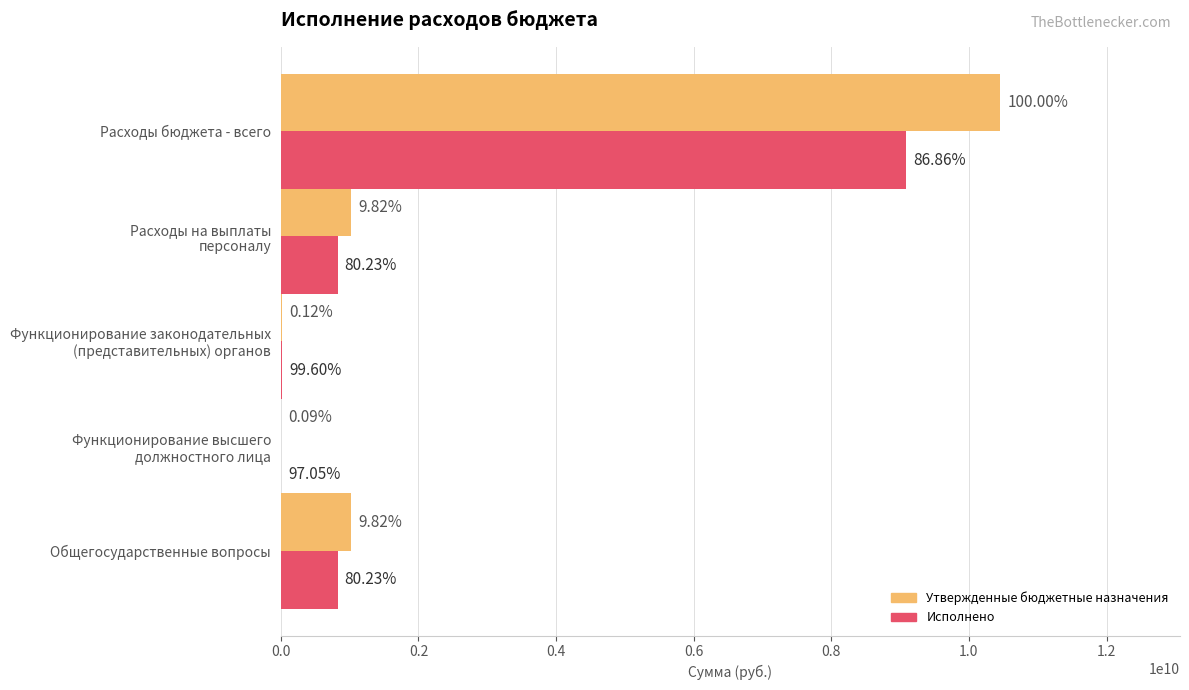

What are all the series names shown in the legend?

Утвержденные бюджетные назначения, Исполнено